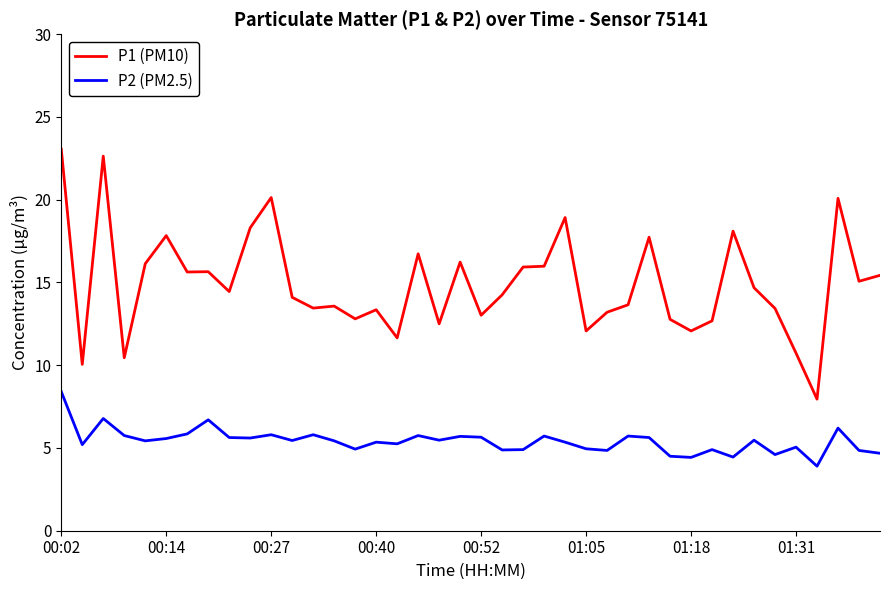

What is the minimum value for P1 (PM10)?

8.0